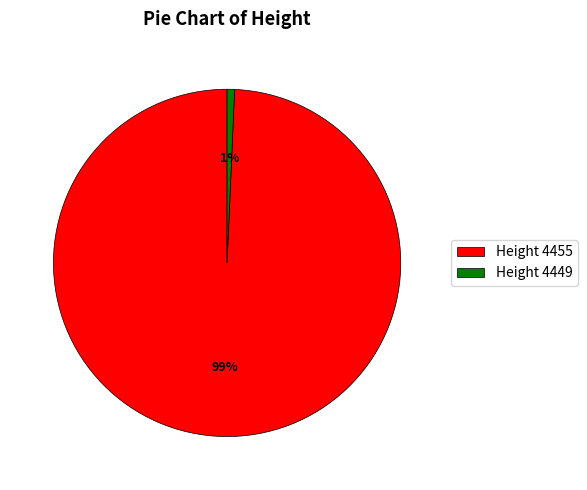

Which category has the smallest portion of the pie?

Height 4449